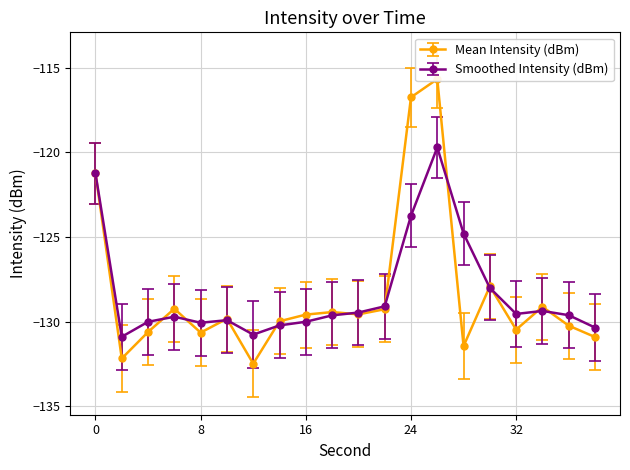

What is the total value across all series at 2?

-263.1